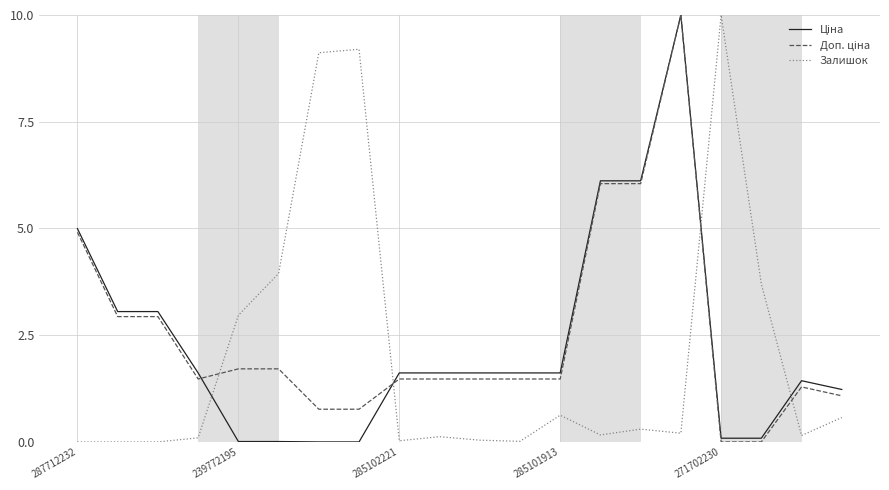

What is the greatest value displayed?

10.0